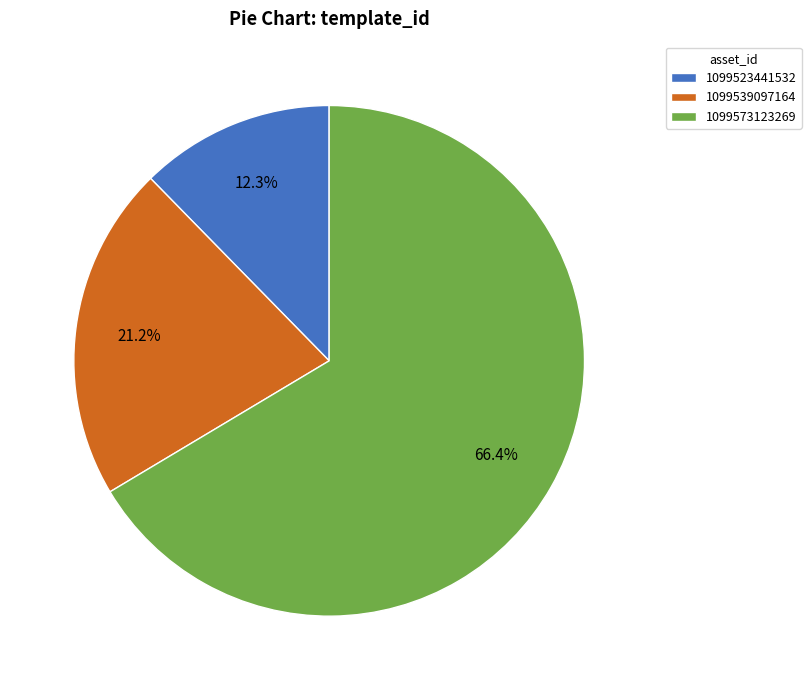

How many slices are in this pie chart?

3